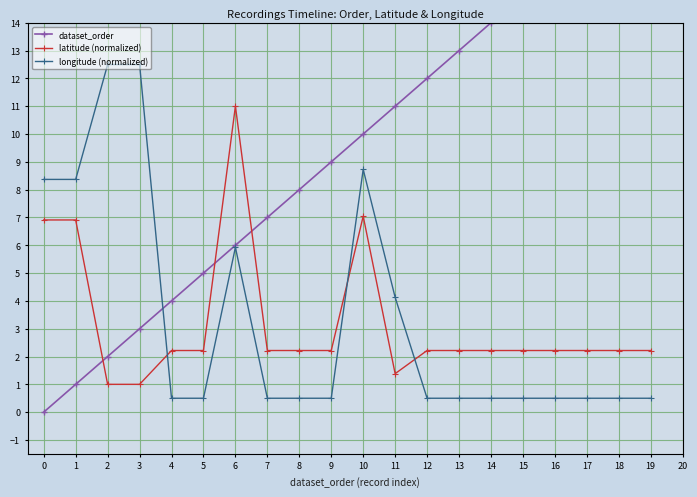

What is the greatest value displayed?

19.0